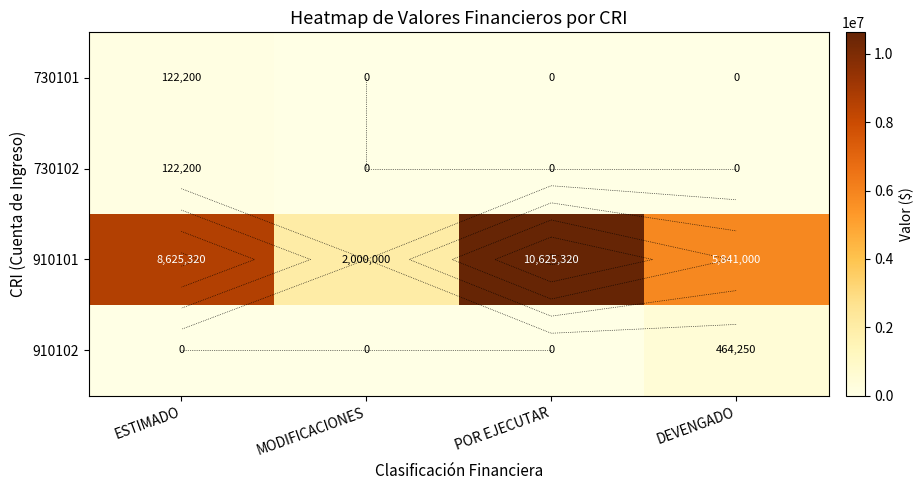

How many series are shown in this chart?

4